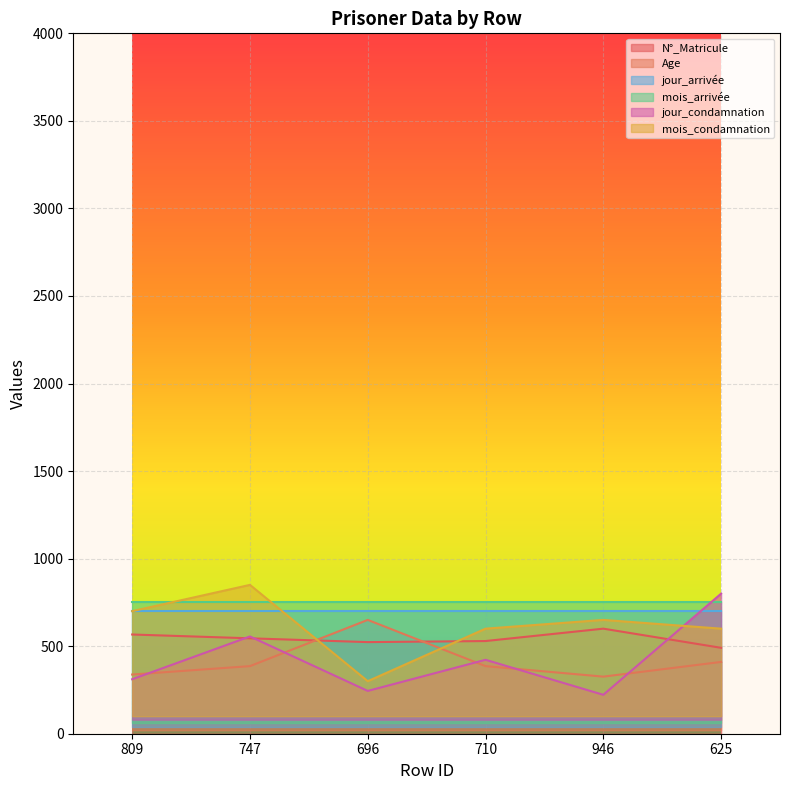

Read the Age value at 696.

650.0